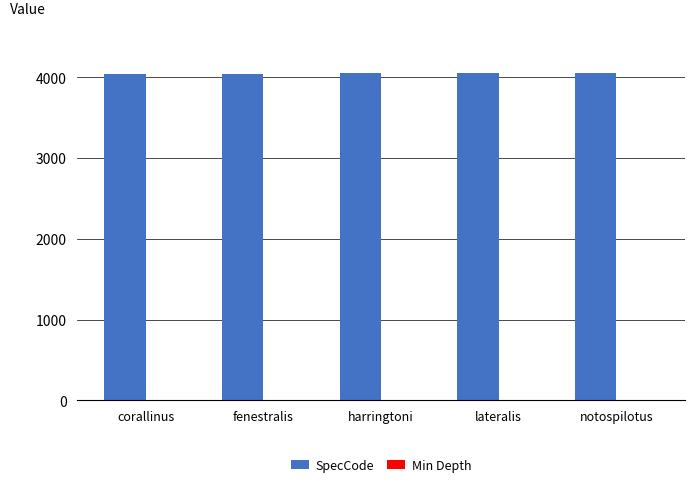

Count the number of categories in the chart.

5